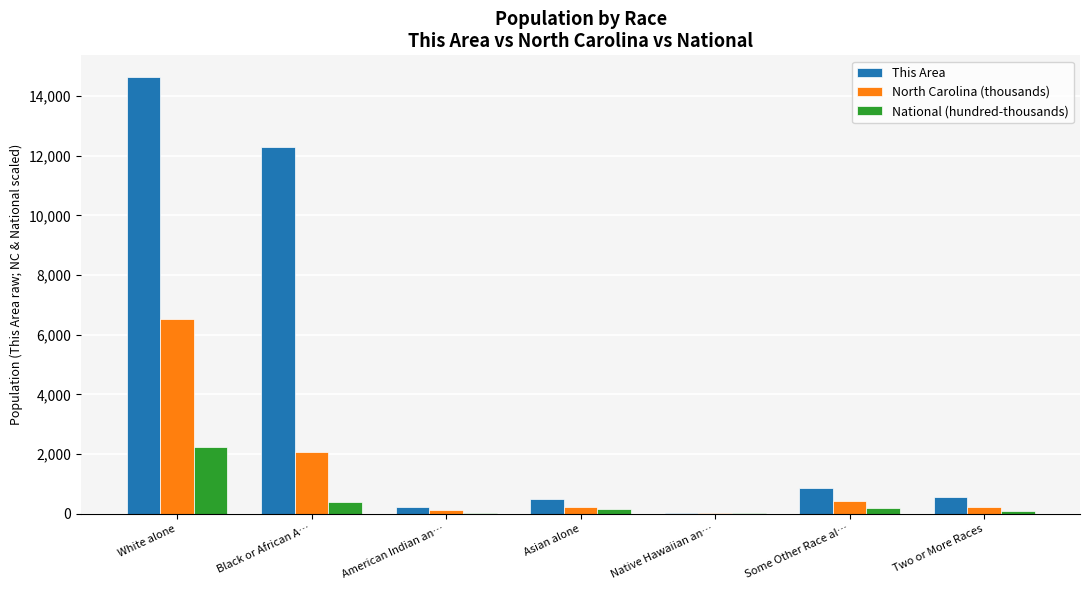

True or false: This Area has a value of 477.0 at Asian alone.

True